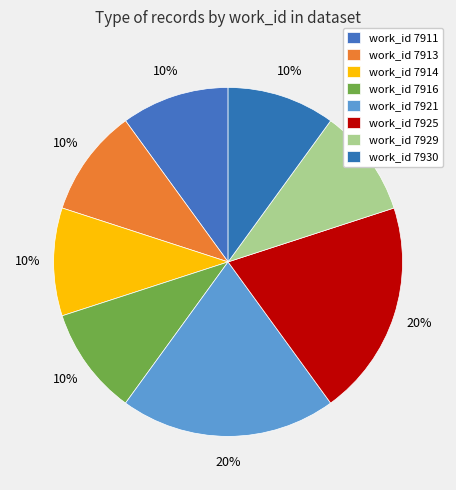

Count the number of slices in the pie.

8